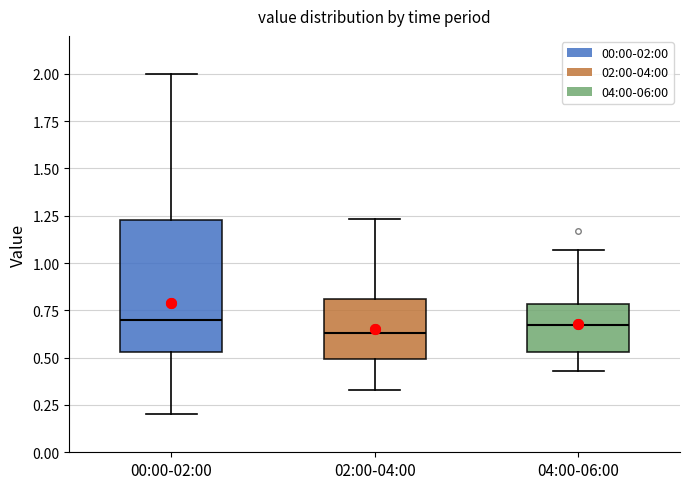

Where is the upper edge of the box for 02:00-04:00 on the y-axis? The values are not printed on the chart, so give them approximately, as read against the axis.

0.80